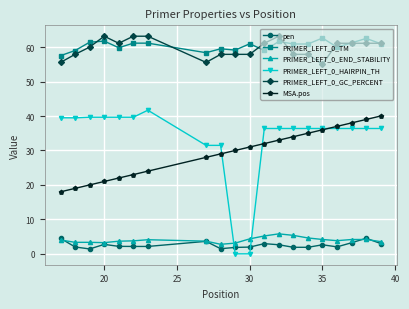

True or false: PRIMER_LEFT_0_GC_PERCENT has more than 1 points higher than both neighbors.

True